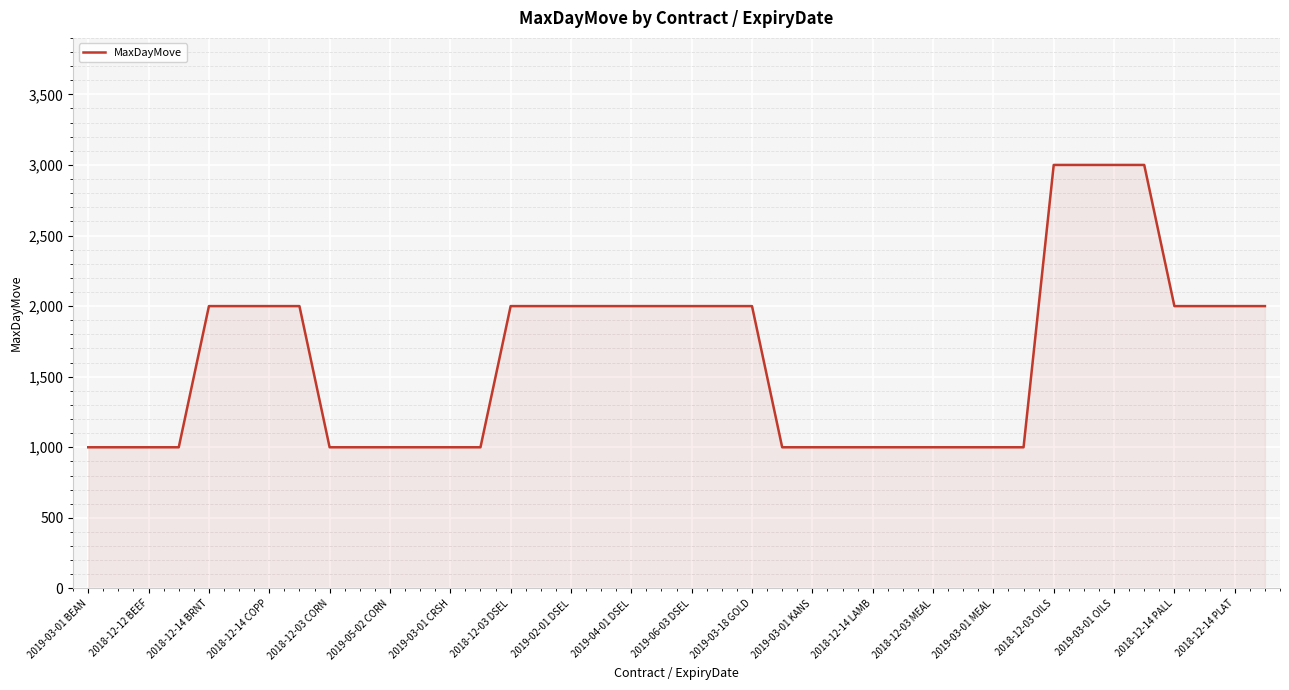

What is the maximum value shown in the chart?

3000